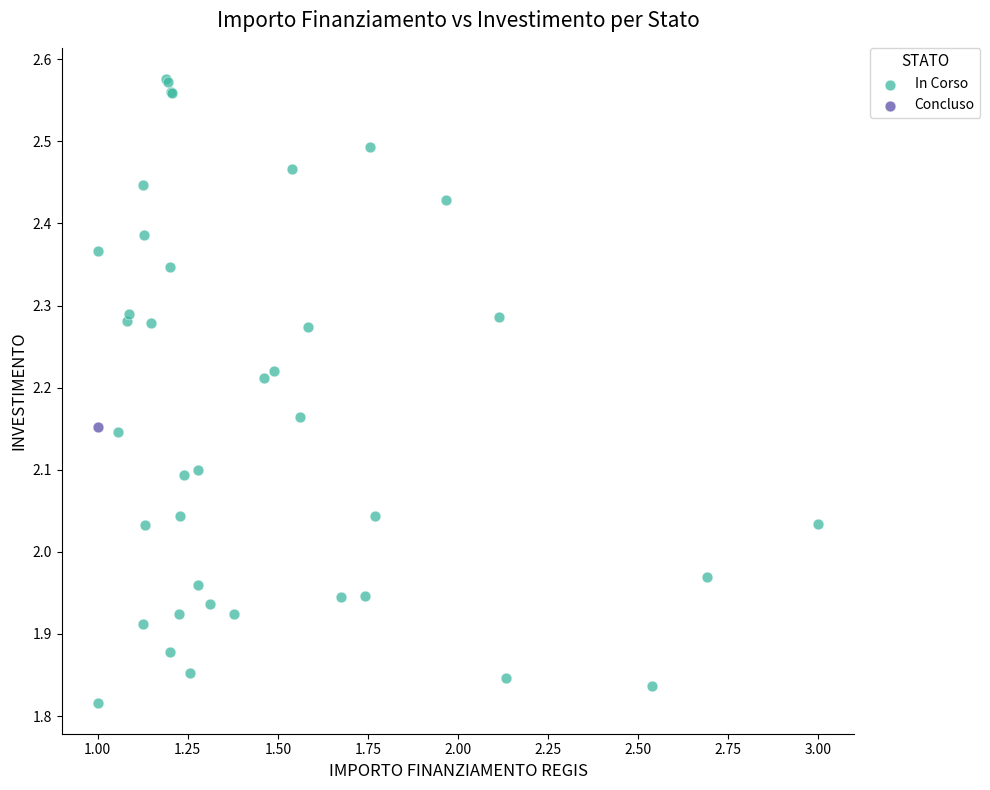

What are all the series names shown in the legend?

In Corso, Concluso